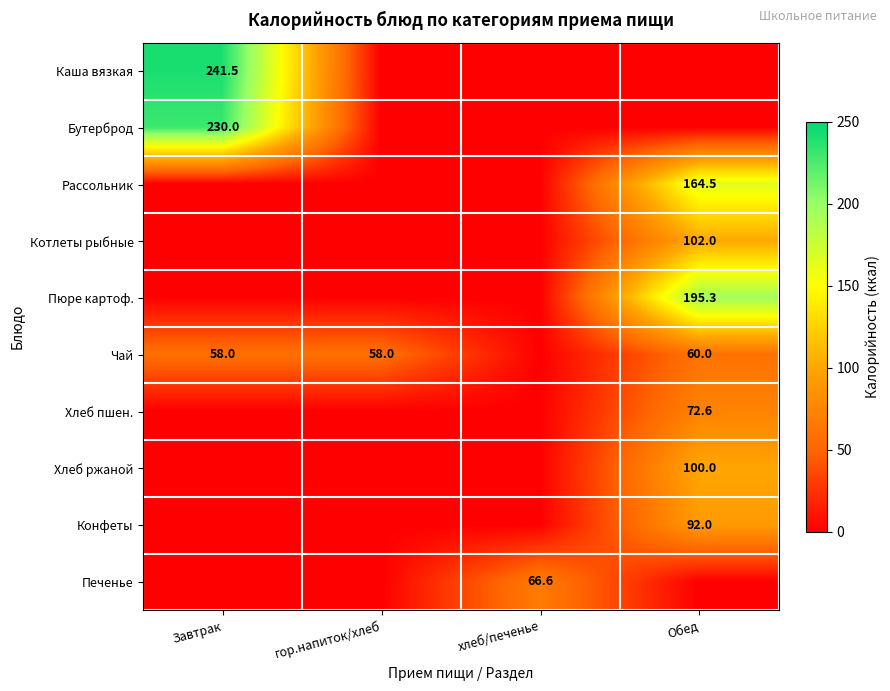

Is it true that Чай equals 18.9 at Обед?

False